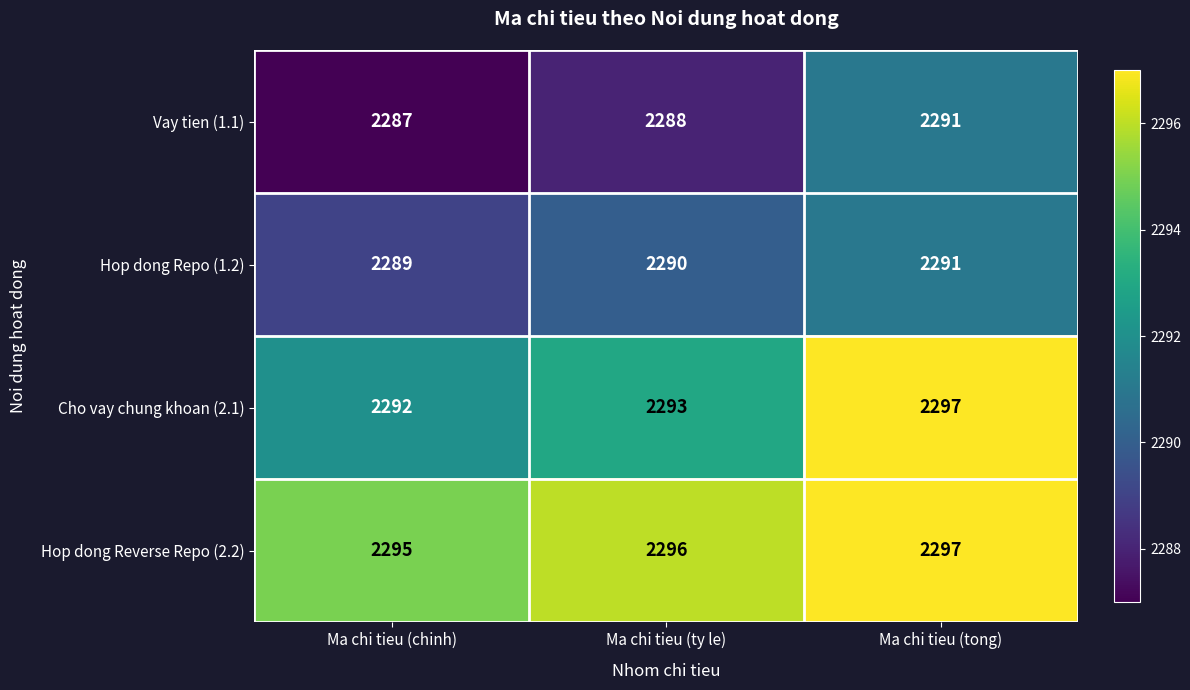

At which category is the sum across all series the highest?

Ma chi tieu (tong)